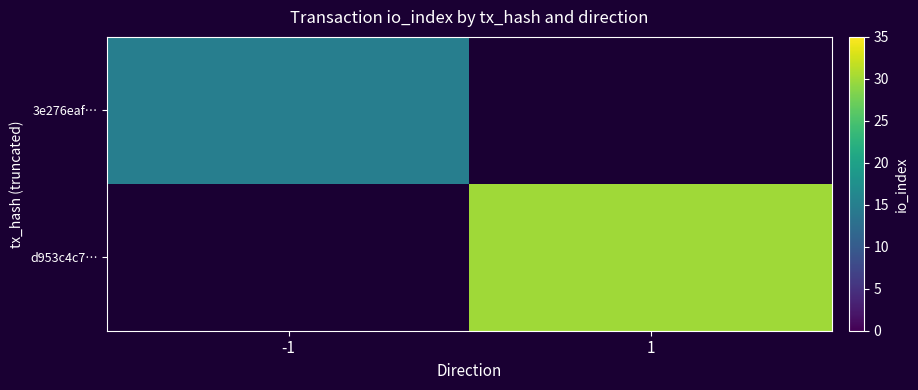

List the series in order of their overall mean, lowest first.

3e276eaf…, d953c4c7…